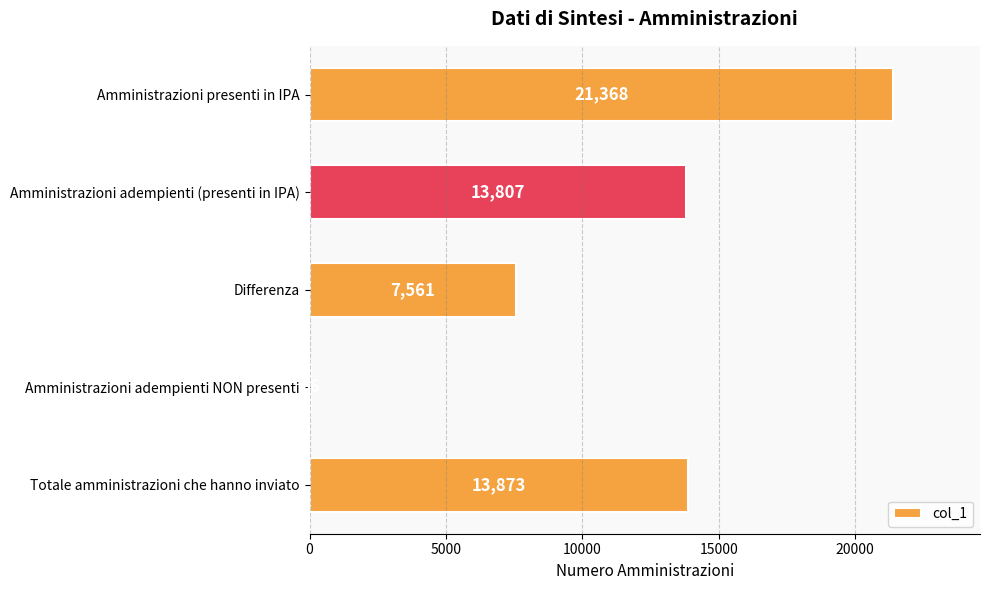

What is the approximate value at Amministrazioni adempienti NON presenti, to the nearest 10?

70